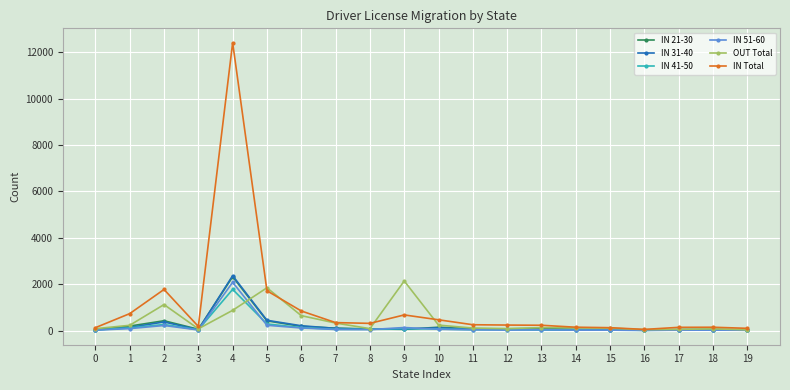

Which series has the largest total across all categories?

IN Total